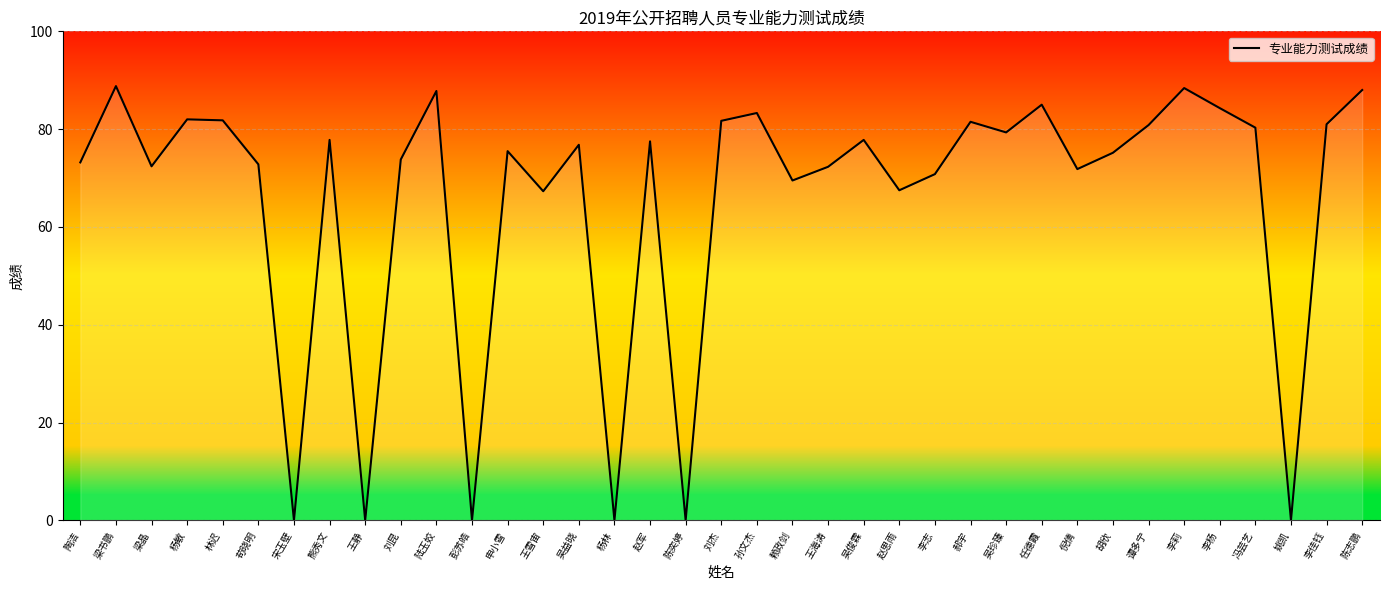

What is the change in value from 陶洁 to 陈奕婷?

-73.2